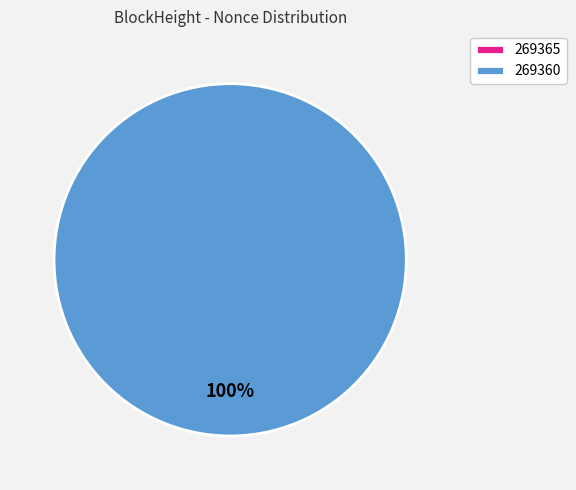

What is the change in value from 269365 to 269360?

+14